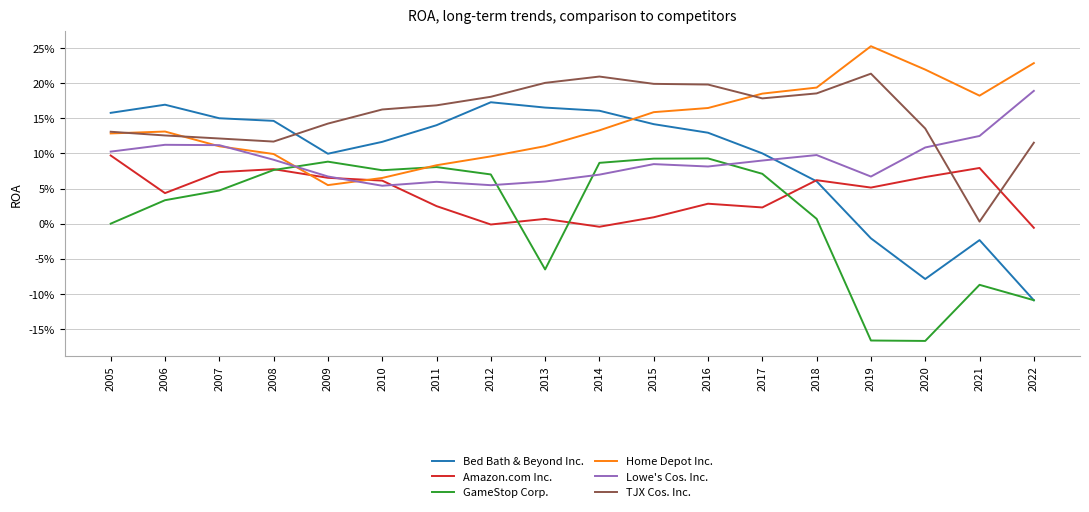

What are all the series names shown in the legend?

Bed Bath & Beyond Inc., Amazon.com Inc., GameStop Corp., Home Depot Inc., Lowe's Cos. Inc., TJX Cos. Inc.